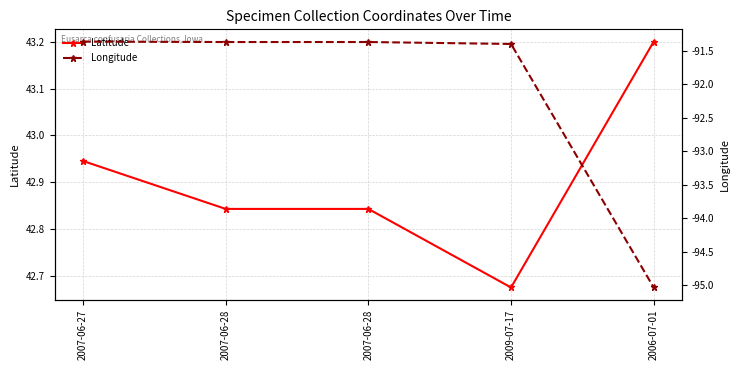

Reading left to right, transcribe all the data shown in this chart.

Latitude: 42.9	42.8	42.8	42.7	43.2
Longitude: -91.4	-91.4	-91.4	-91.4	-95.0